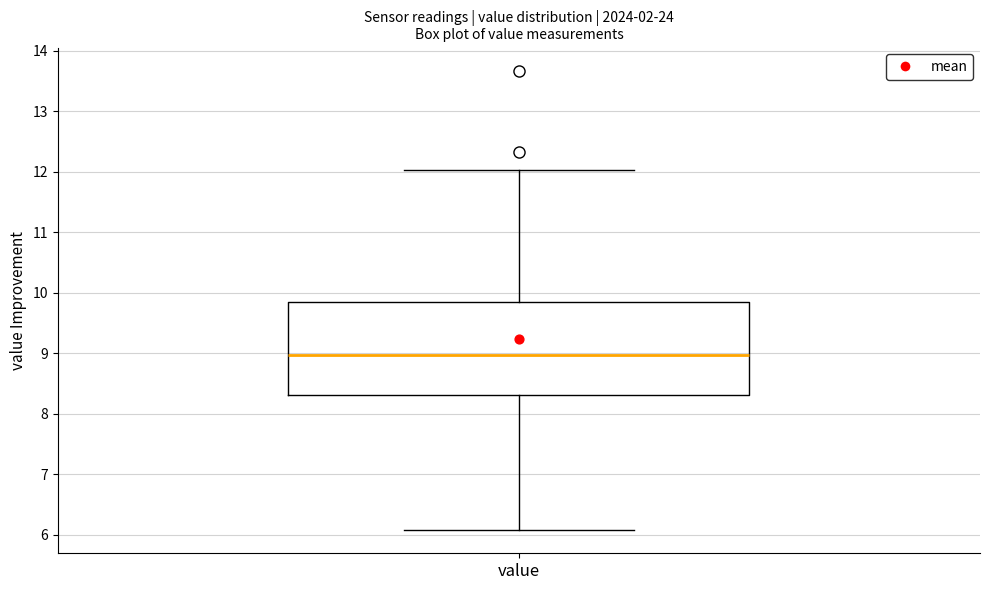

Read this box plot against the y-axis: the position of the median line, the range covered by the box, and the ends of both whiskers. The values are not printed on the chart, so give them approximately, as read against the axis.

median 9.0, box 8.3 to 9.8, whiskers 6.1 to 12.0